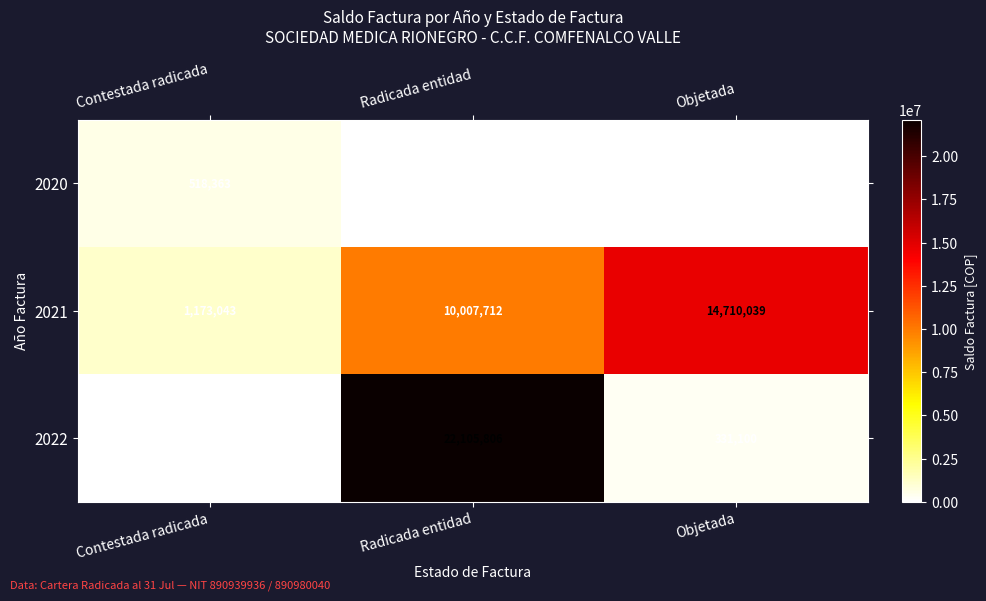

At which label is 2022 closest to 11052903?

Objetada